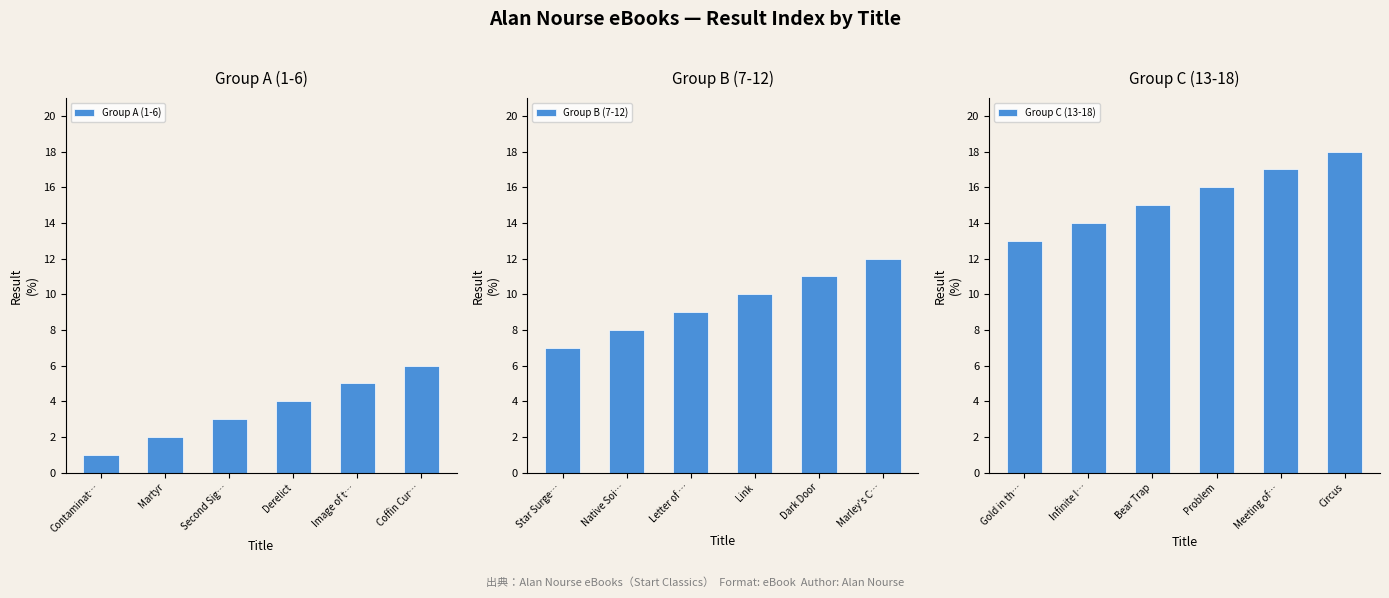

Which category has the lowest value in the Group B (7-12) series?

Star Surge…